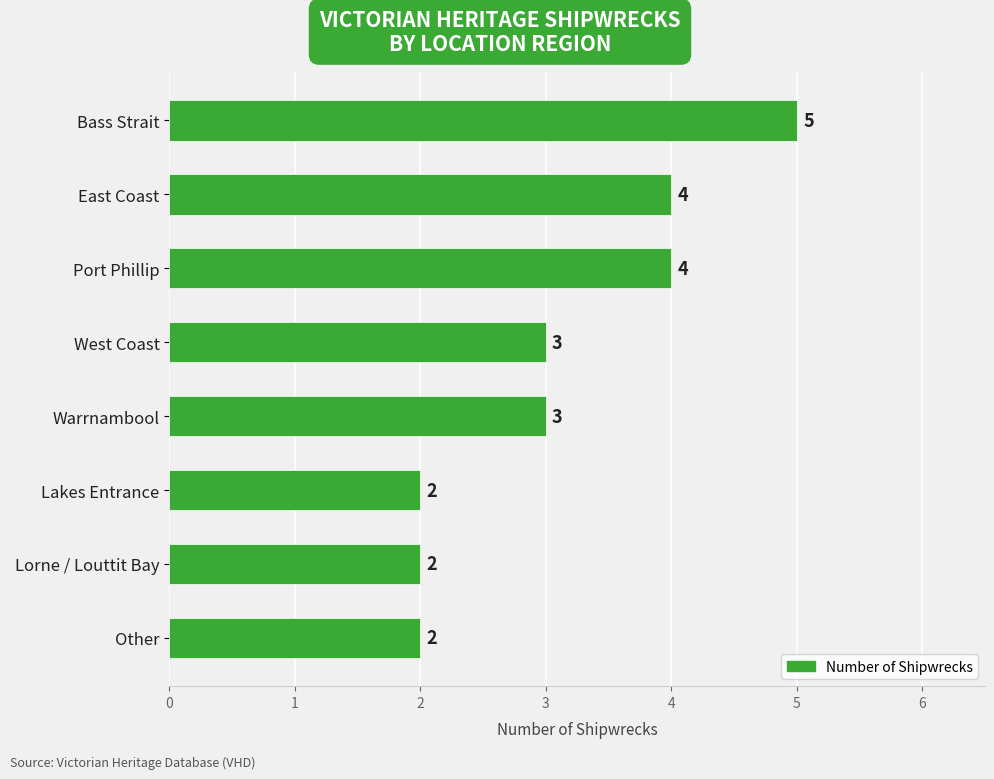

What position from the bottom is Lorne / Louttit Bay?

2